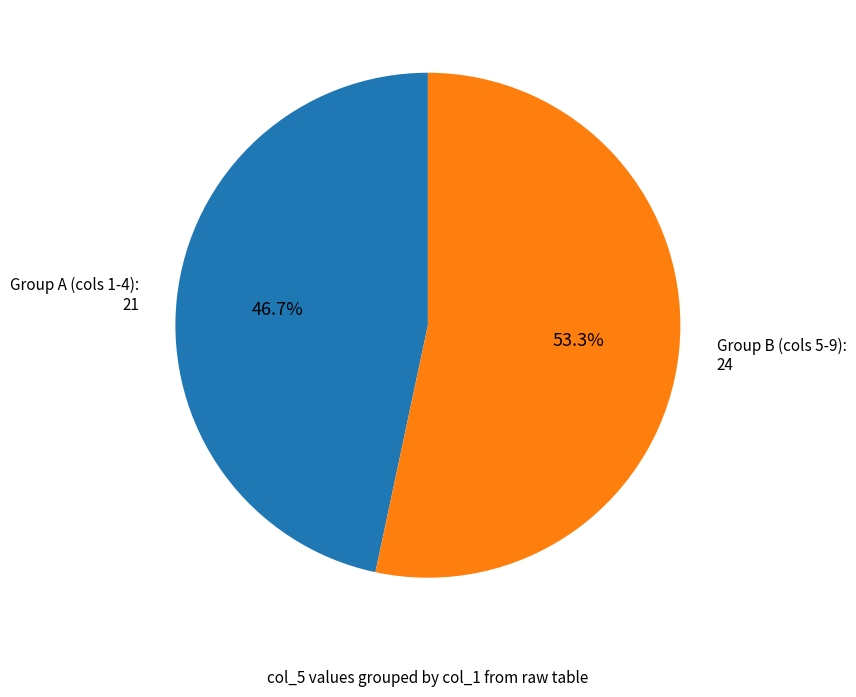

Between Group A (cols 1-4): 21 and Group B (cols 5-9): 24, which is larger?

Group B (cols 5-9): 24